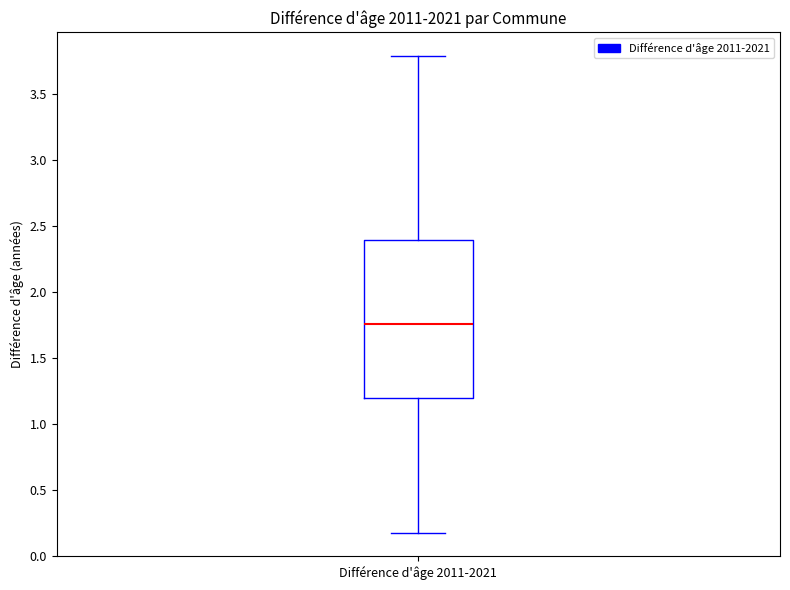

Read this box plot against the y-axis: the position of the median line, the range covered by the box, and the ends of both whiskers. The values are not printed on the chart, so give them approximately, as read against the axis.

median 1.75, box 1.20 to 2.40, whiskers 0.20 to 3.80